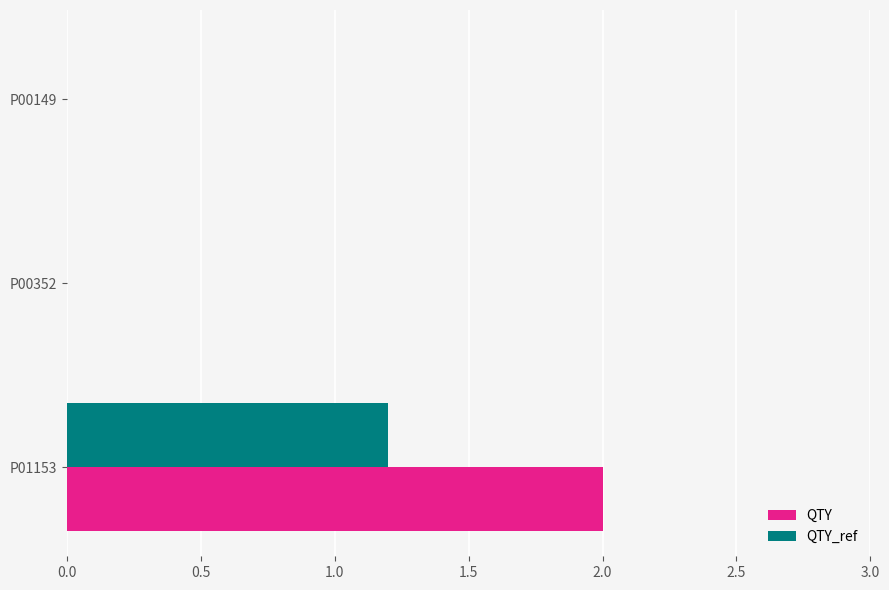

What is the sum of all QTY_ref values?

1.2